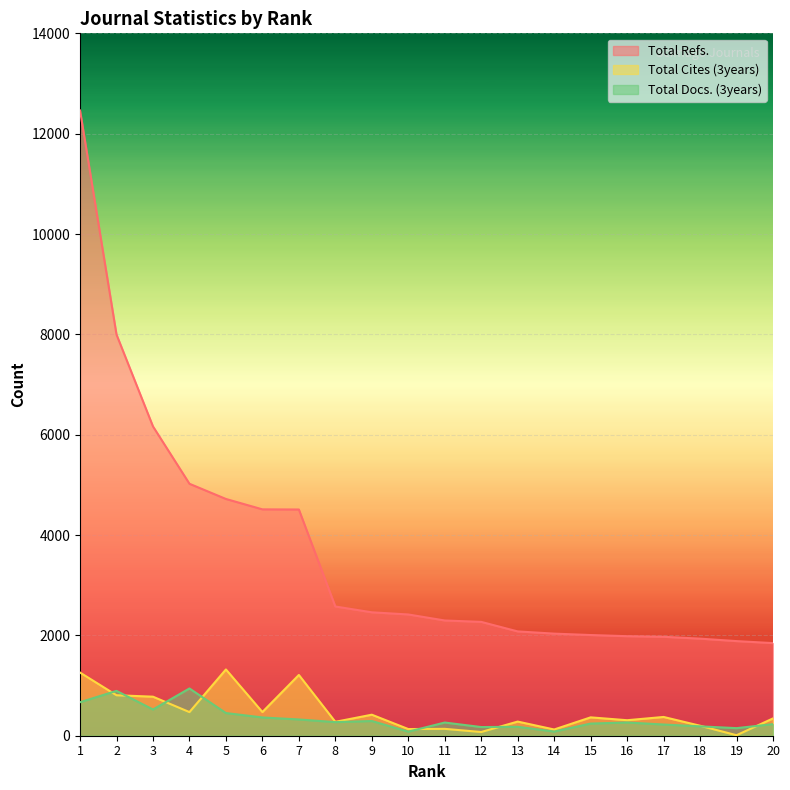

List the series in order of their peak value, highest first.

Total Refs., Total Cites (3years), Total Docs. (3years)